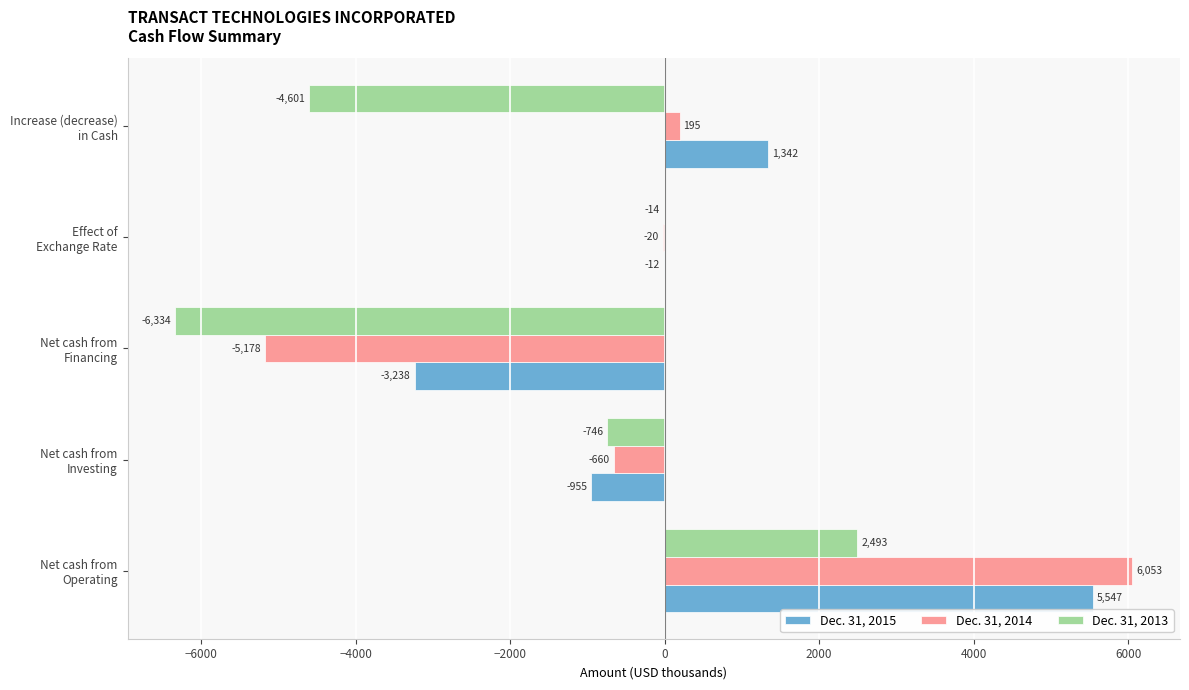

What is the greatest value displayed?

6053